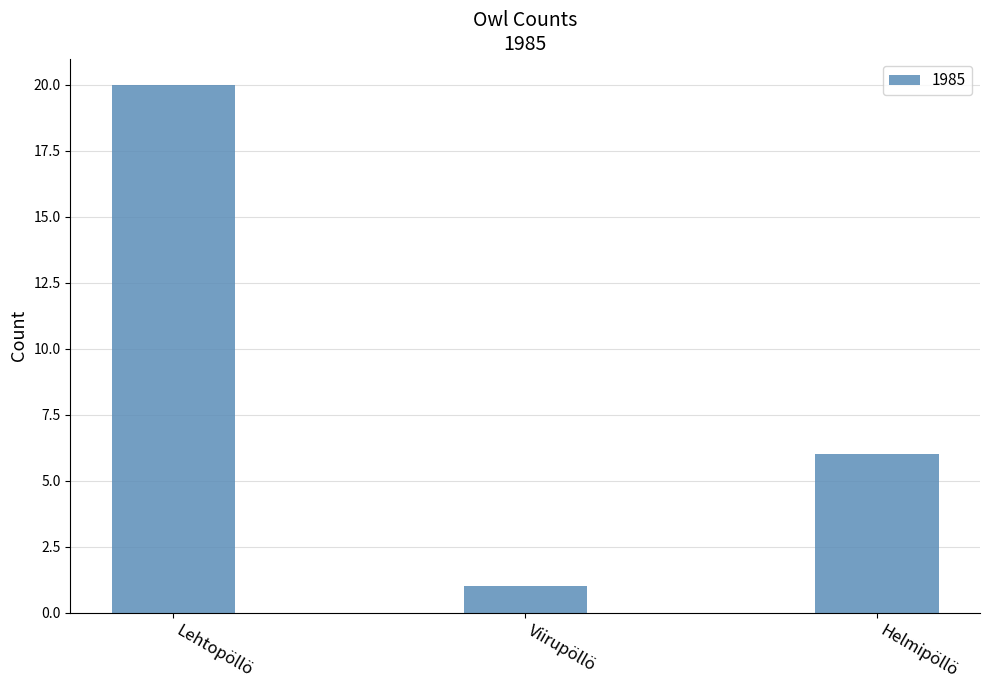

Count the number of categories in the chart.

3